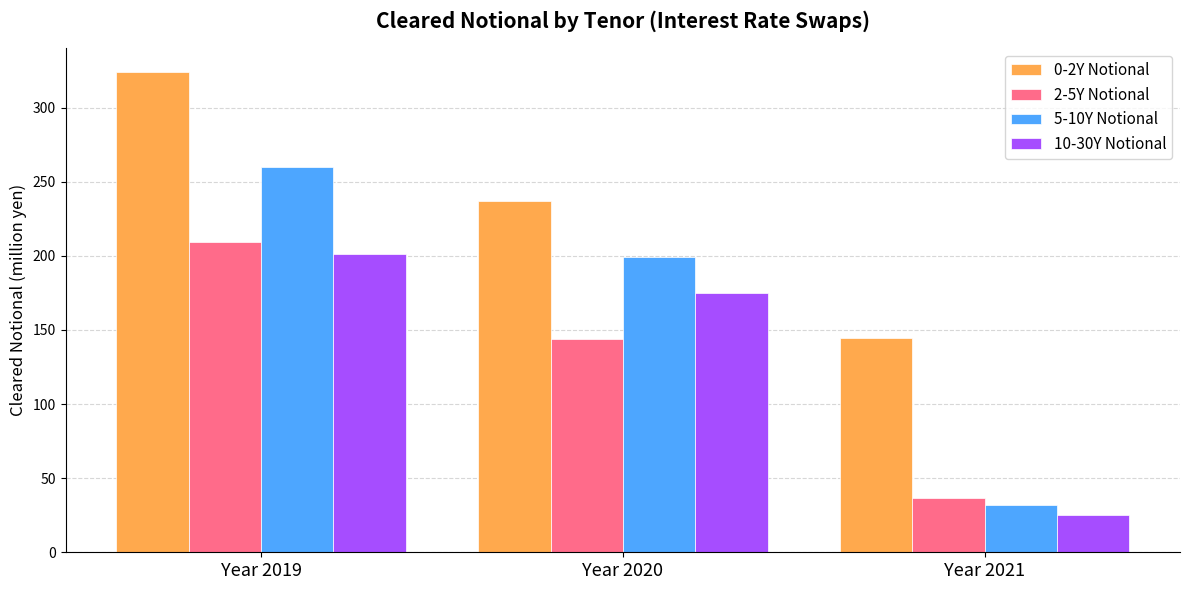

How many values in the 0-2Y Notional series are below 237?

1